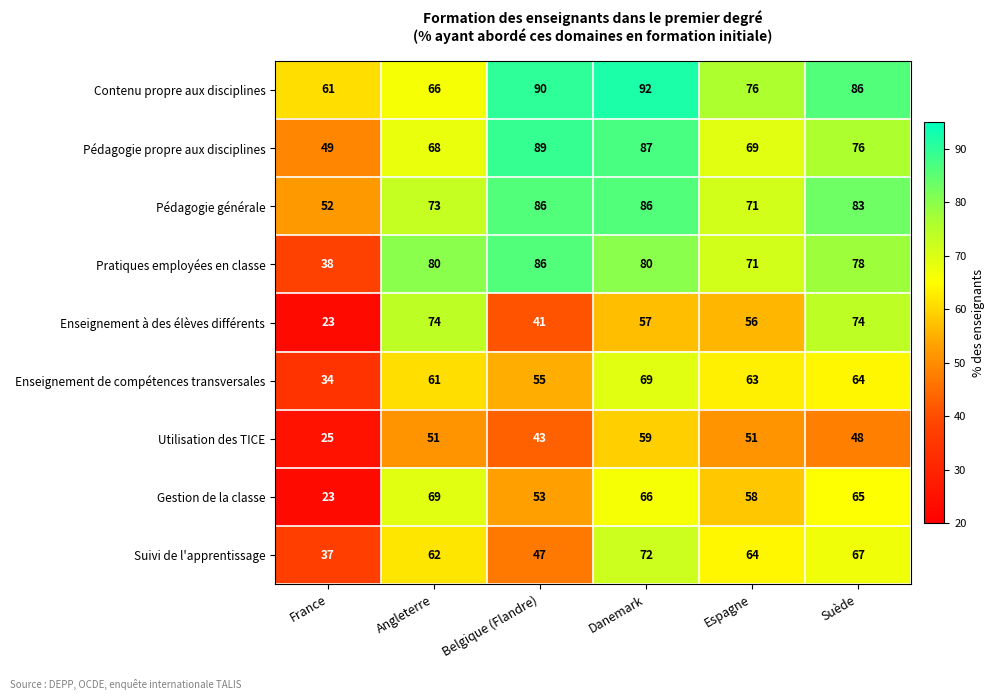

What is the minimum value shown in the chart?

23